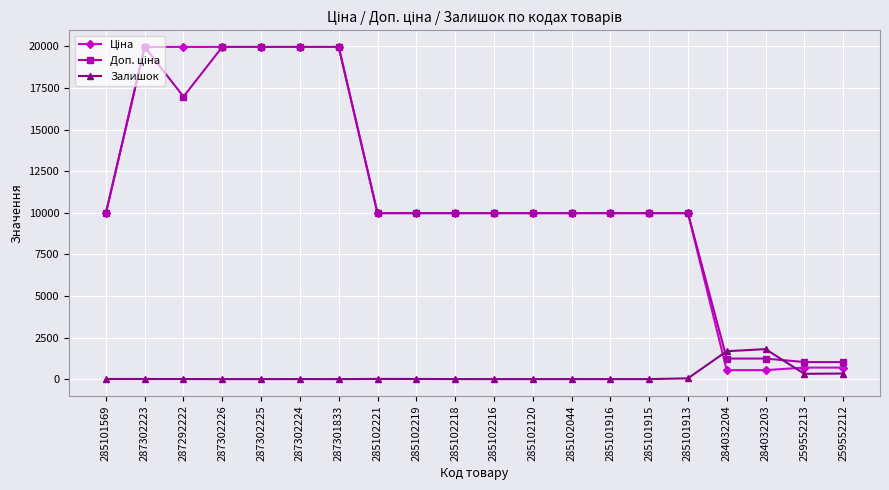

What is the difference between the highest and lowest values at 284032203?

1263.0